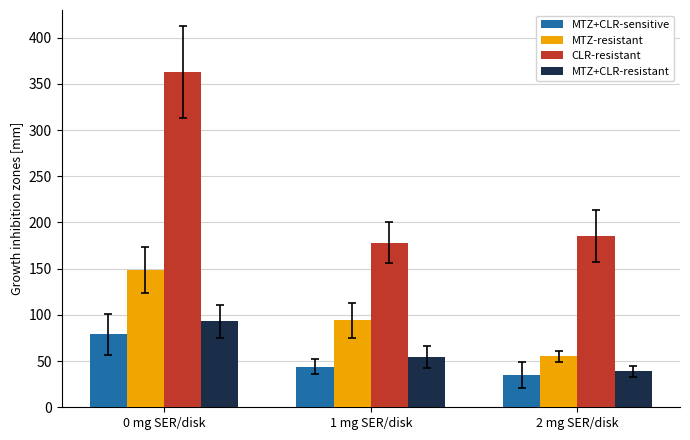

Which series has the largest total across all categories?

CLR-resistant